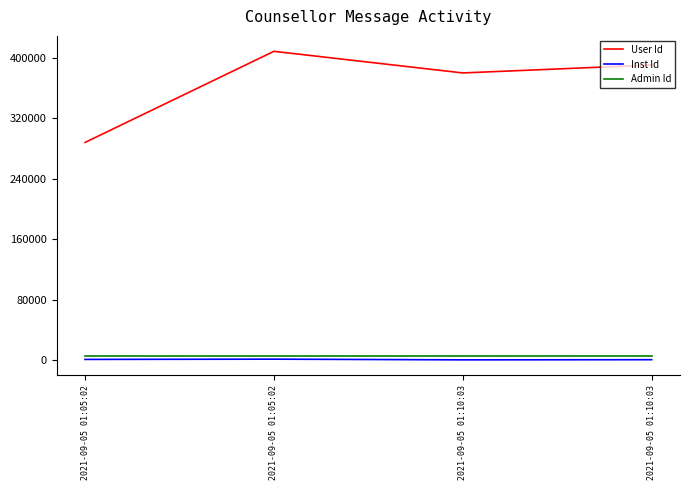

Which label corresponds to the largest value in the chart?

2021-09-05 01:05:02